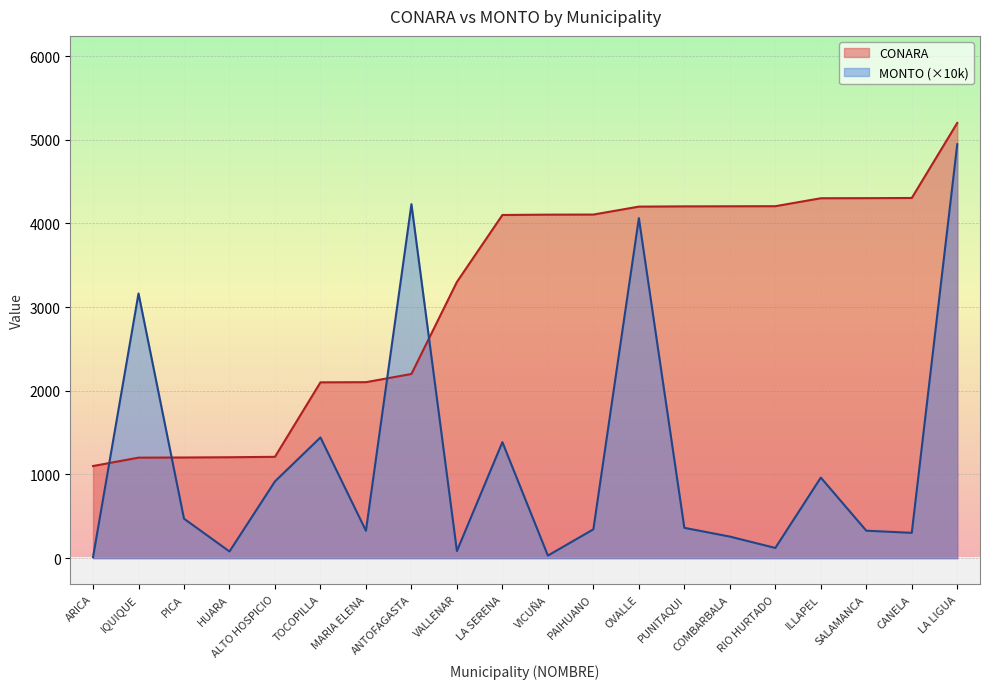

At how many categories does at least one series exceed 4952?

1